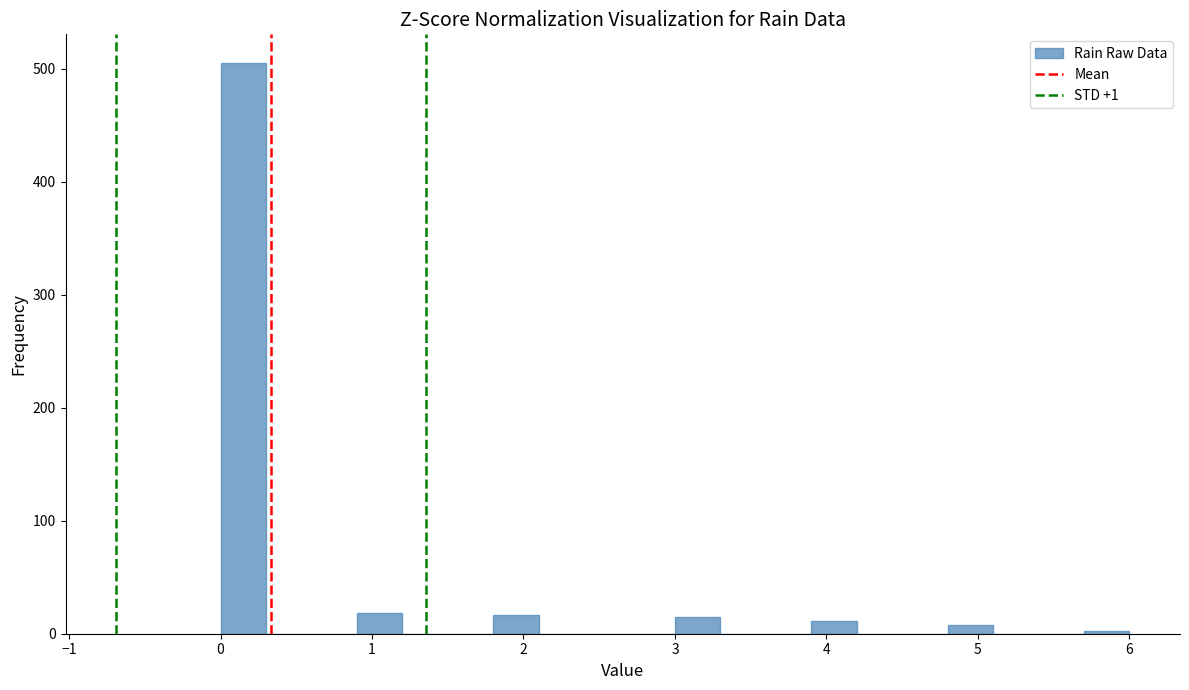

Read against the x-axis, roughly where is the centre of the tallest bar?

0.2